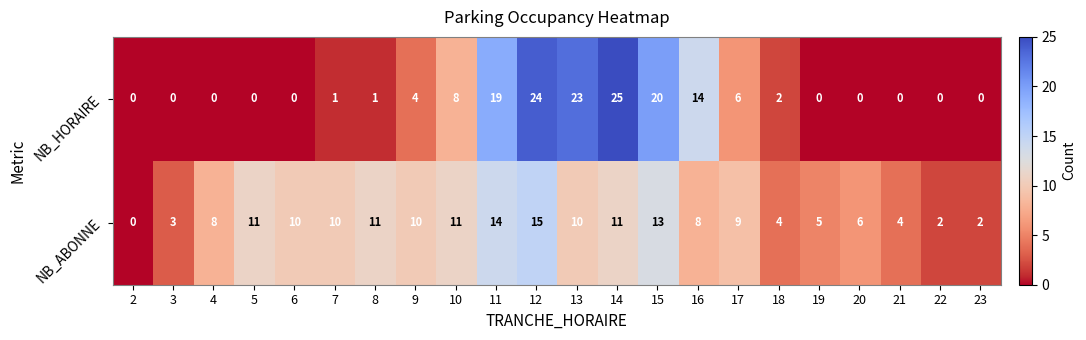

Rank the series at 7 from highest to lowest value.

NB_ABONNE, NB_HORAIRE